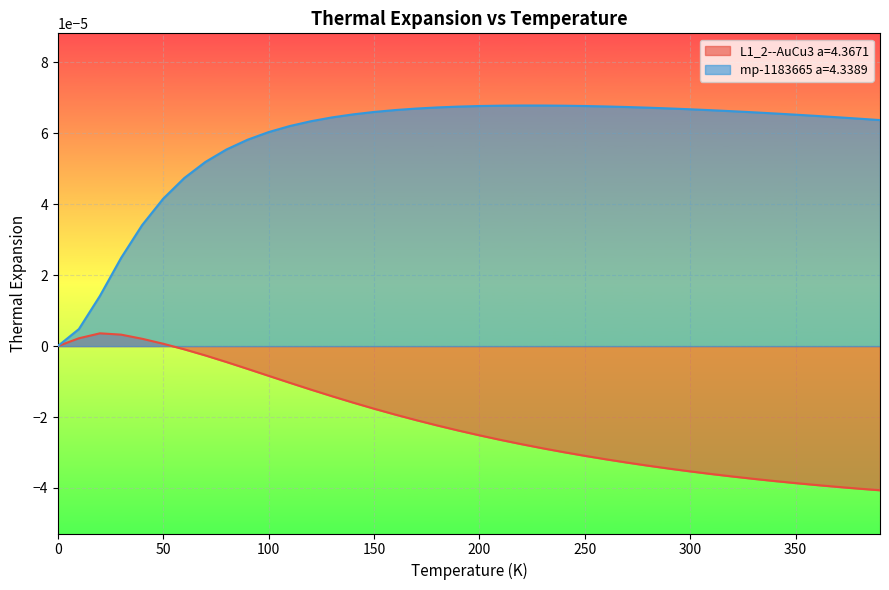

At how many categories does at least one series exceed 0?

39